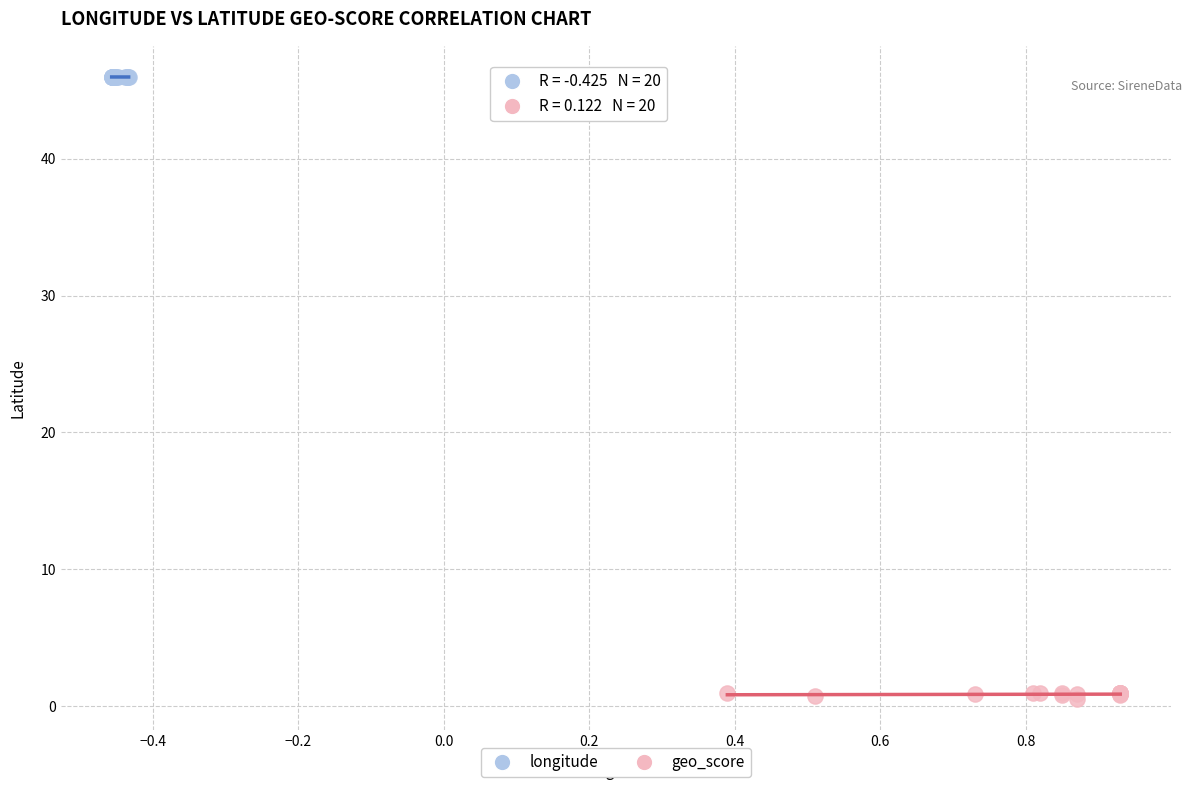

Which series has the widest spread of Y values?

geo_score